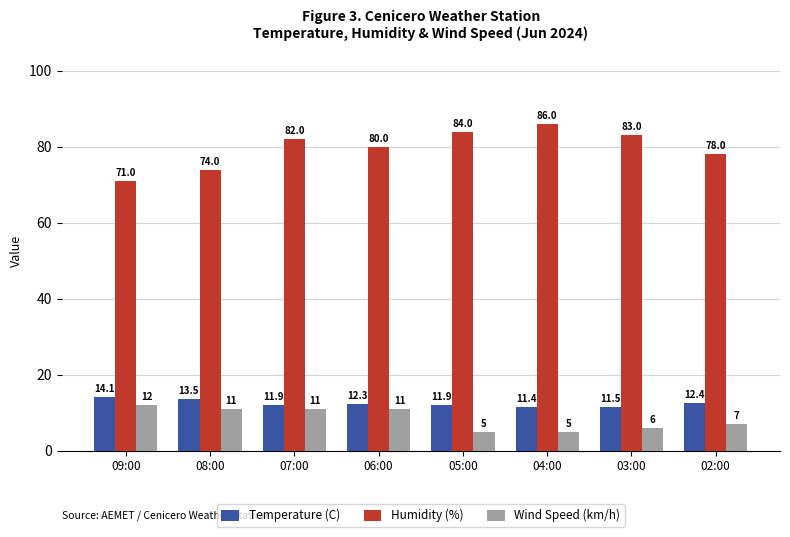

What is the value of the Temperature (C) bar at the 2nd from the left?

13.5